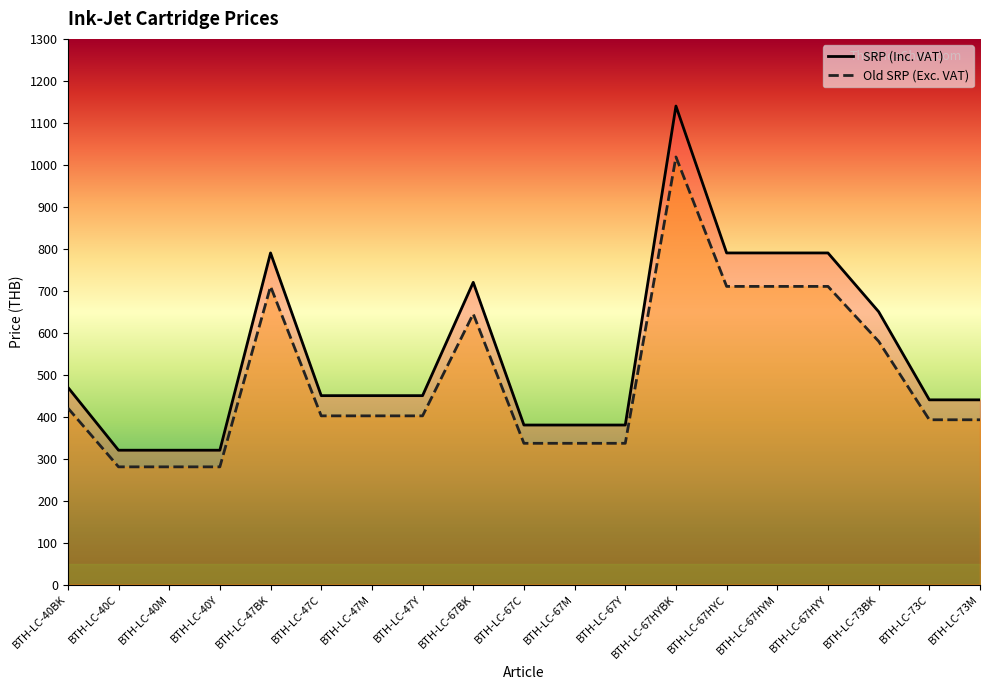

True or false: Old SRP (Exc. VAT) has a value of 732.7 at BTH-LC-40BK.

False